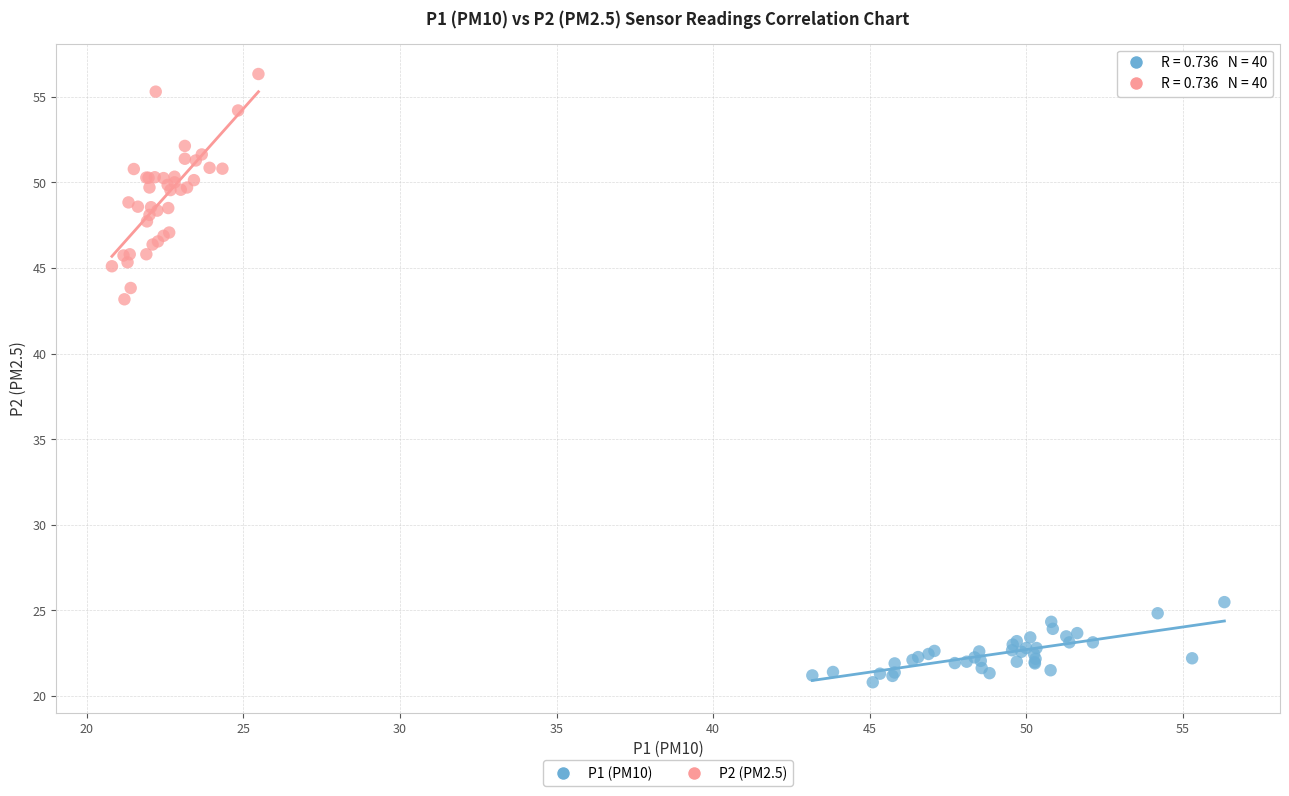

Which series has the widest spread of Y values?

P2 (PM2.5)